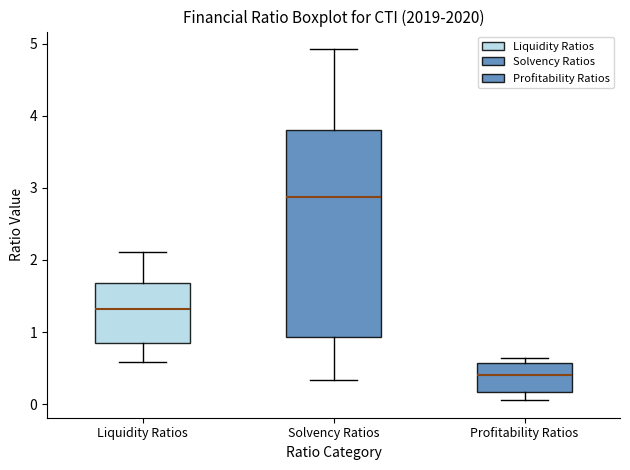

Where is the lower edge of the box for Solvency Ratios on the y-axis? The values are not printed on the chart, so give them approximately, as read against the axis.

0.9